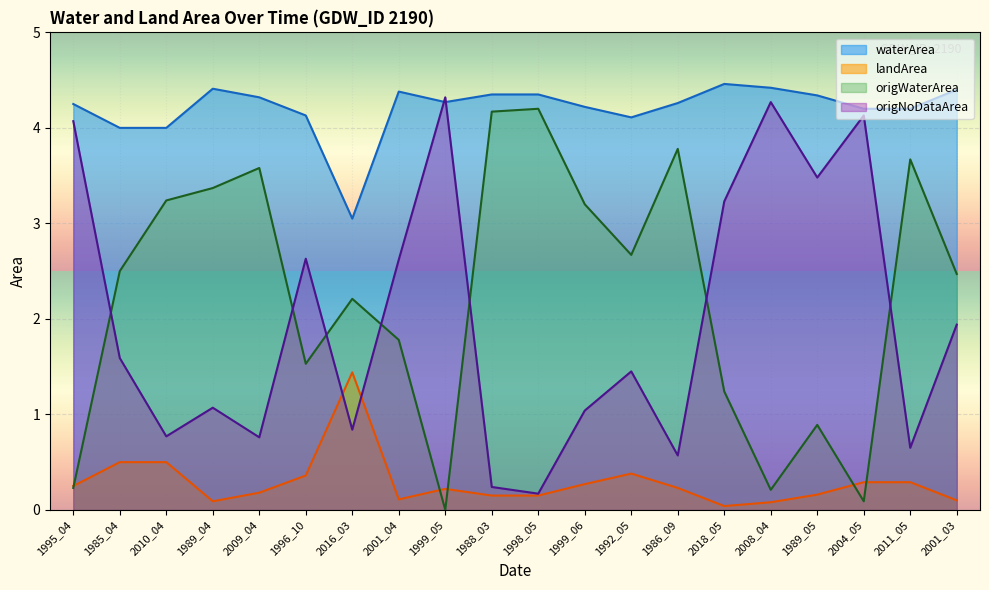

At which category does landArea reach its first local valley?

1989_04